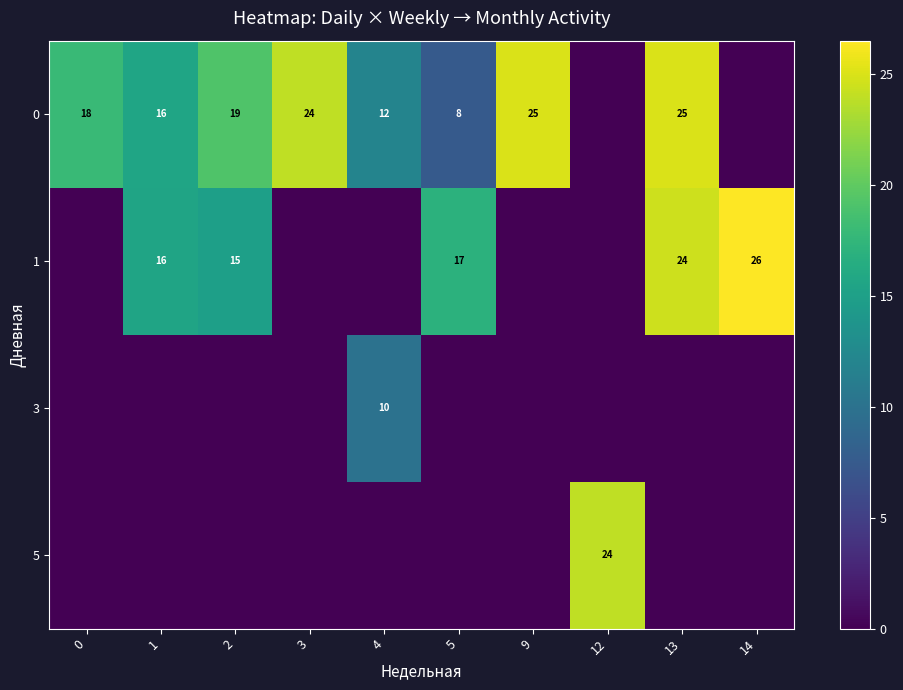

At which category is the sum across all series the highest?

13